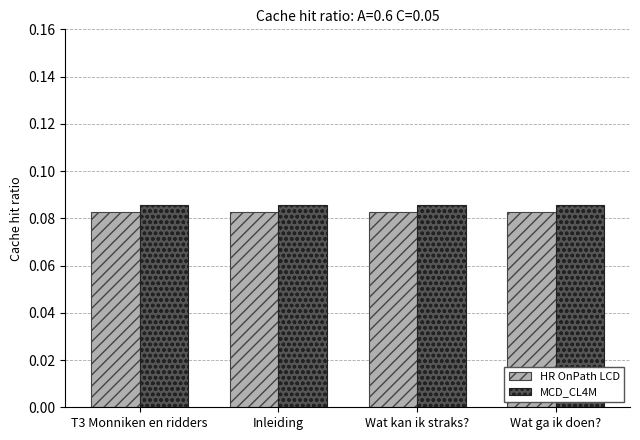

List the series in order of their peak value, highest first.

MCD_CL4M, HR OnPath LCD